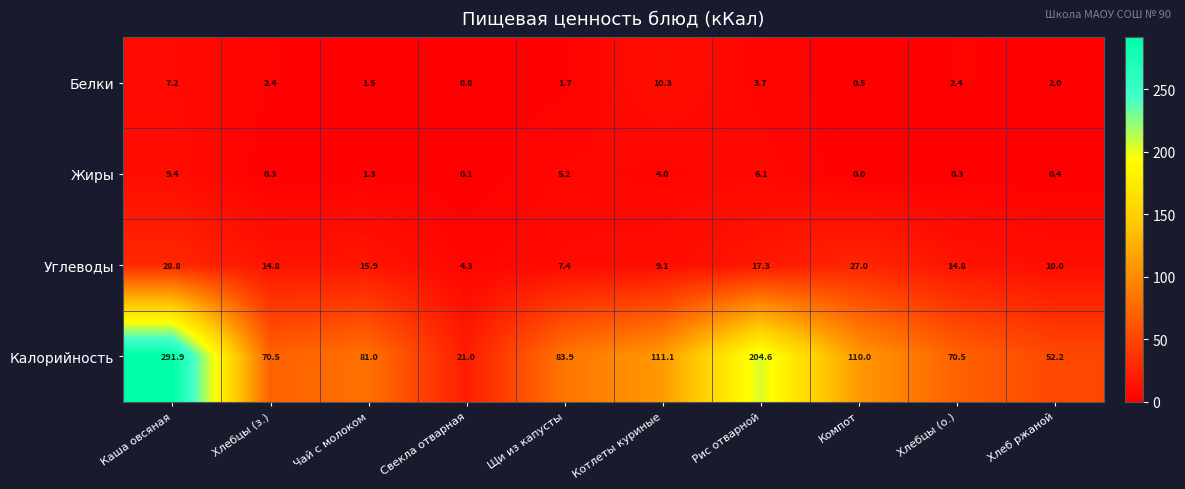

Is it true that Жиры equals 0.1 at Свекла отварная?

True